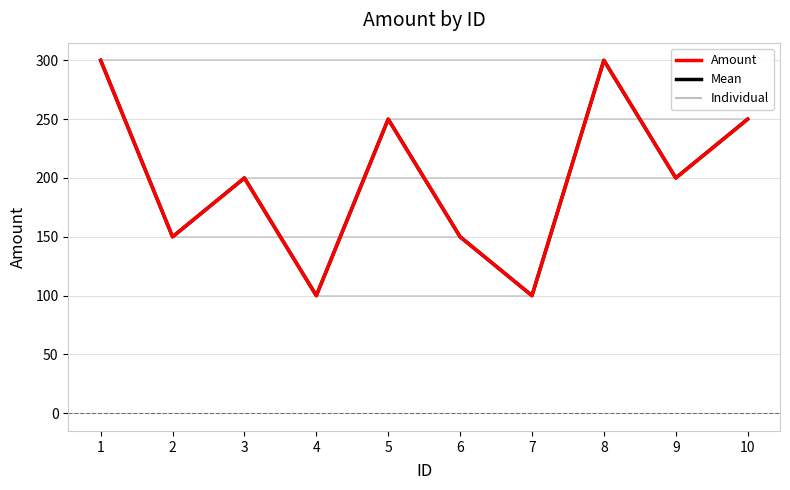

Which series has the largest total across all categories?

Mean